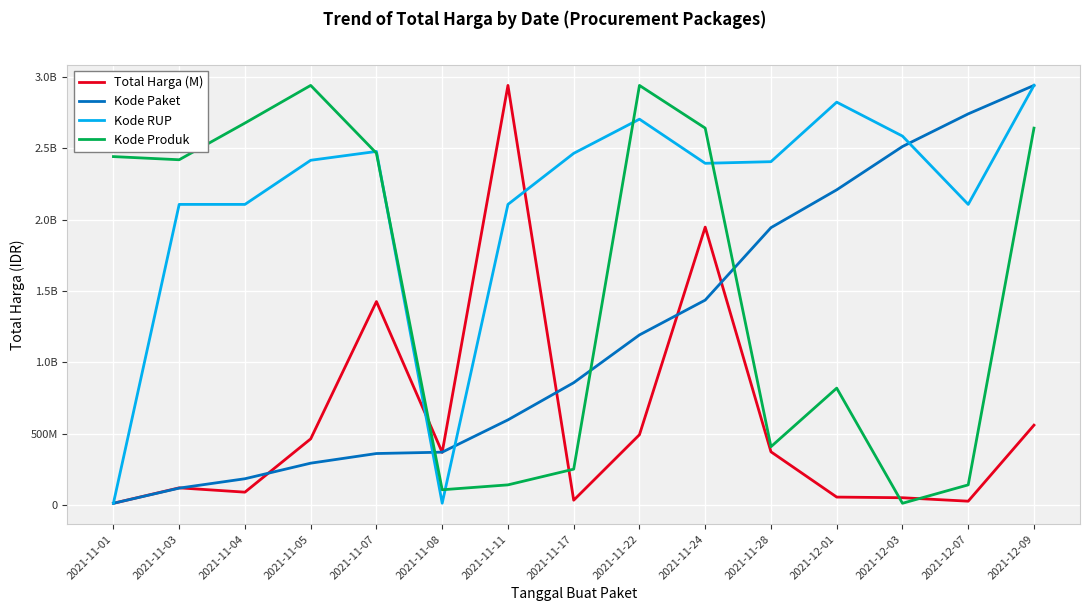

Does the chart display data point markers on the line(s)?

No